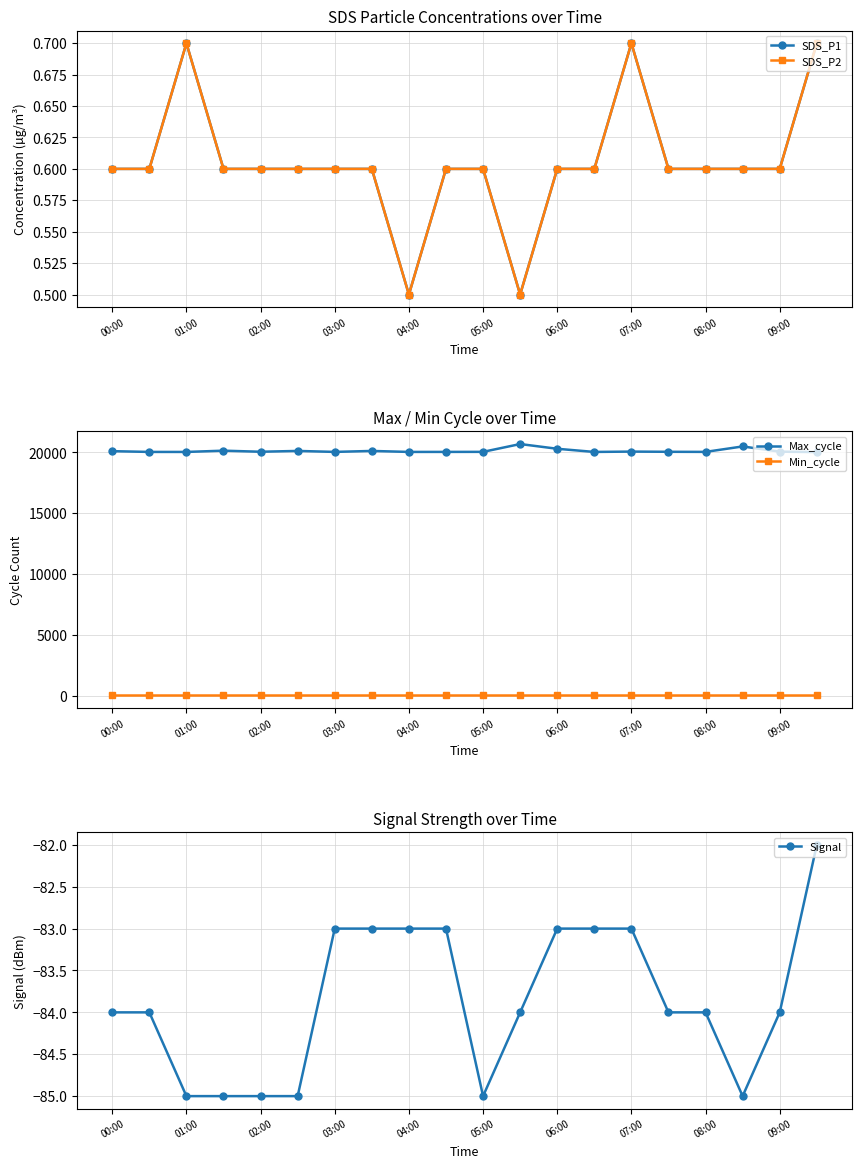

Where does the Signal series first go above -84?

03:00